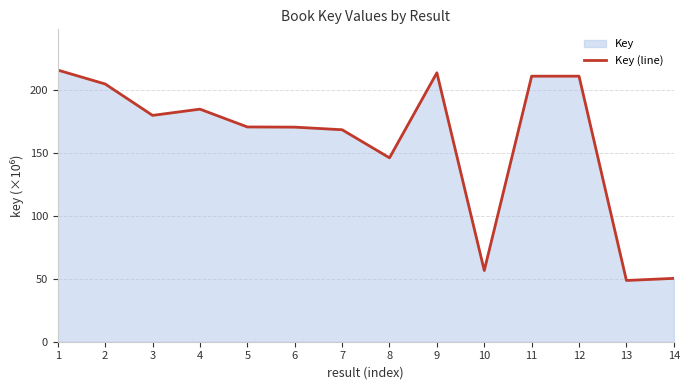

How many lines are shown in the chart?

1